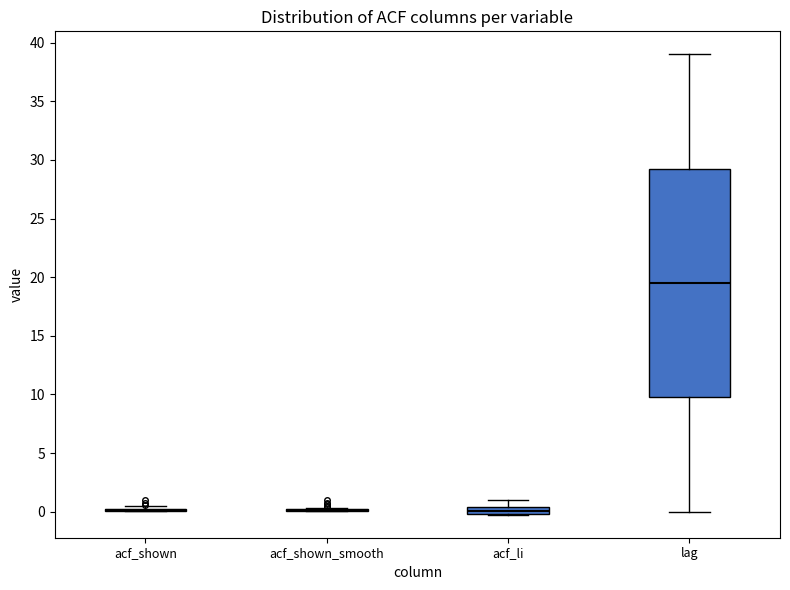

Which box is the tallest, from its lower edge to its upper edge?

lag